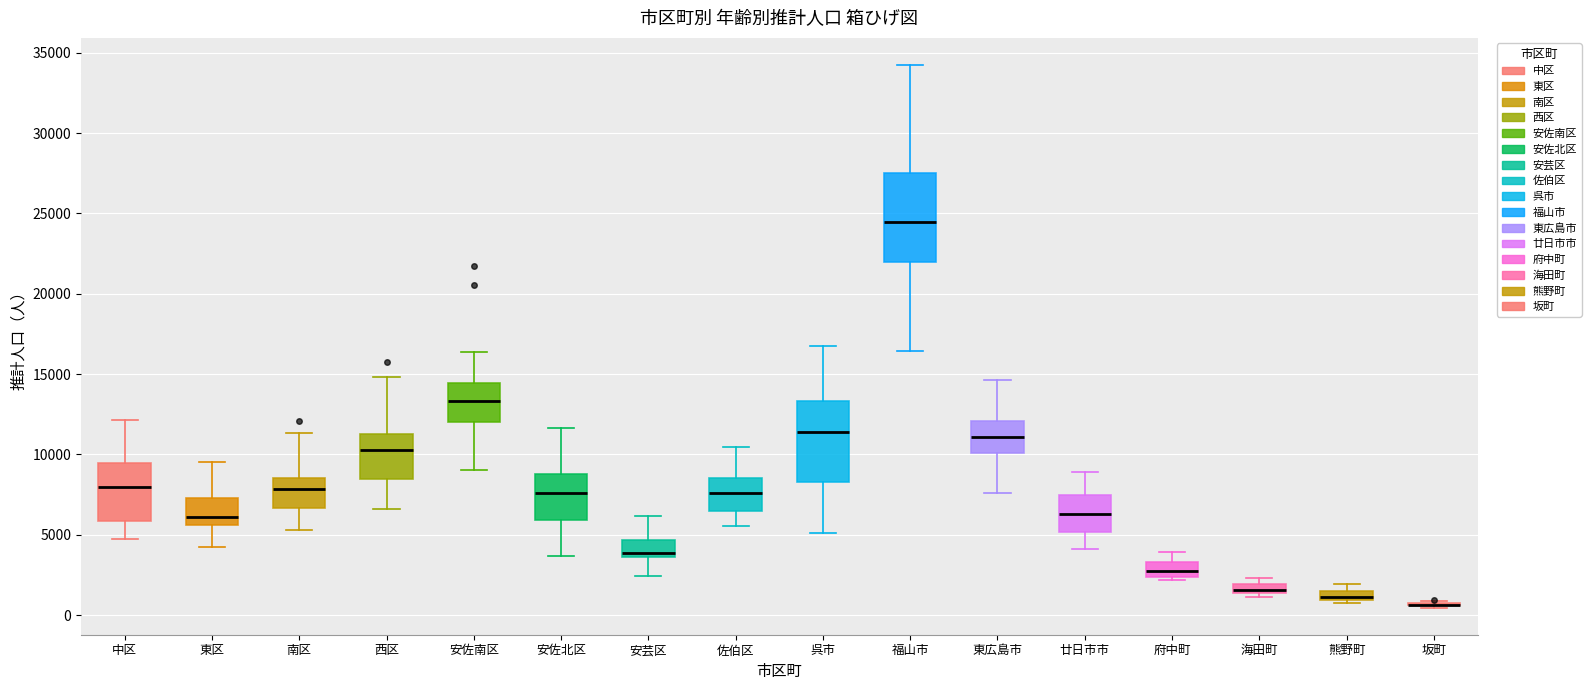

Which box is the tallest, from its lower edge to its upper edge?

福山市